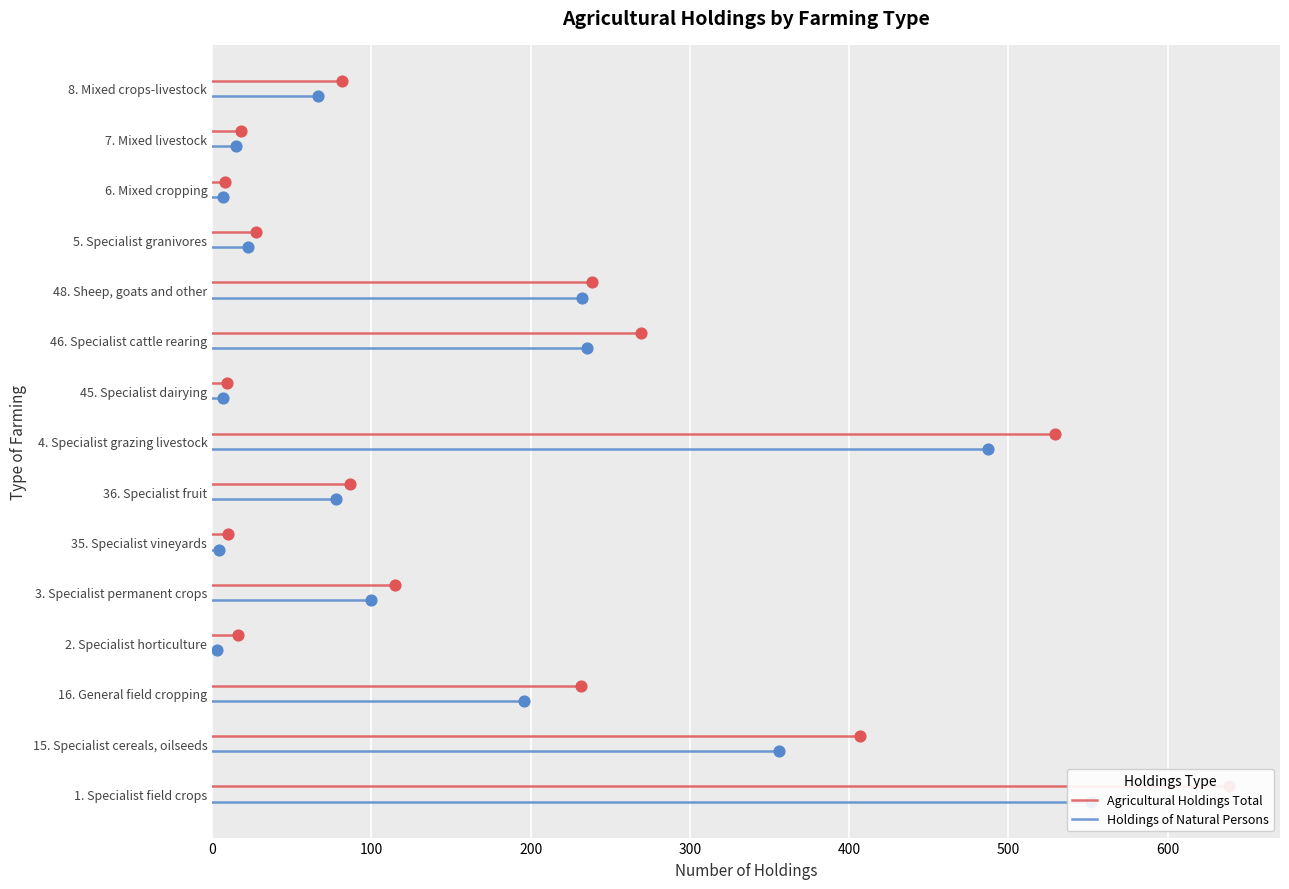

Which series contains the highest Y value?

Agricultural Holdings Total